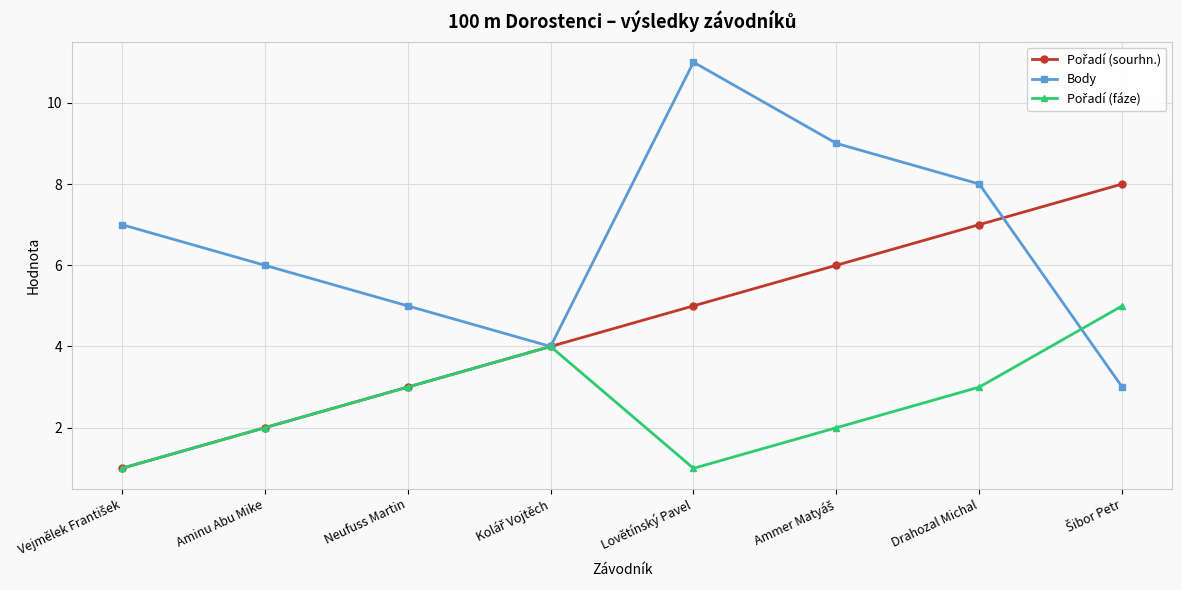

At which category is the sum across all series the highest?

Drahozal Michal